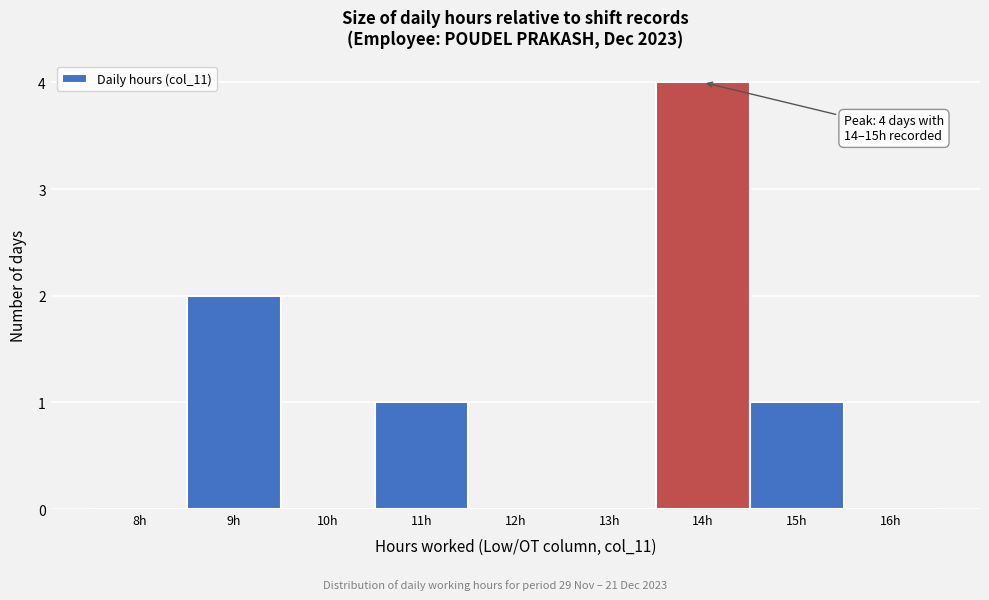

Reading left to right, list all the values displayed in this chart.

8h=0	9h=2	10h=0	11h=1	12h=0	13h=0	14h=4	15h=1	16h=0